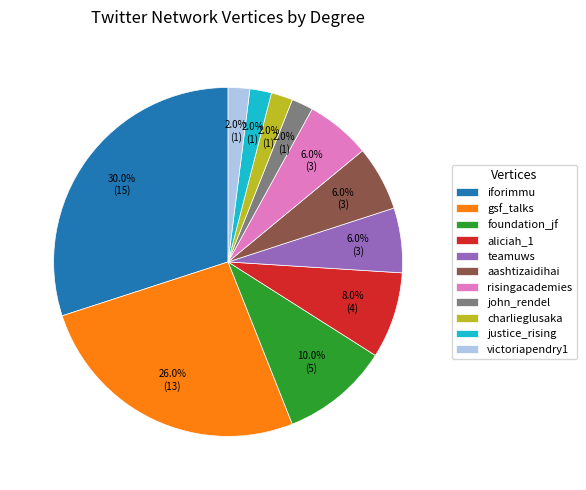

Which category has the biggest portion of the pie?

iforimmu